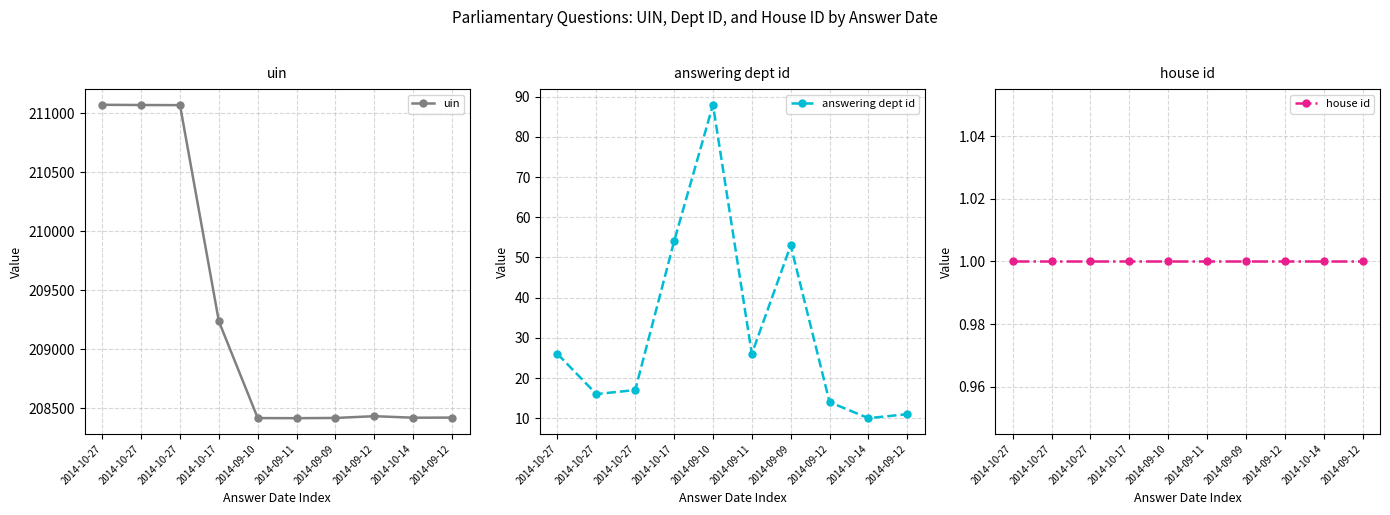

Rank the series by their maximum value, from highest to lowest.

uin, answering dept id, house id